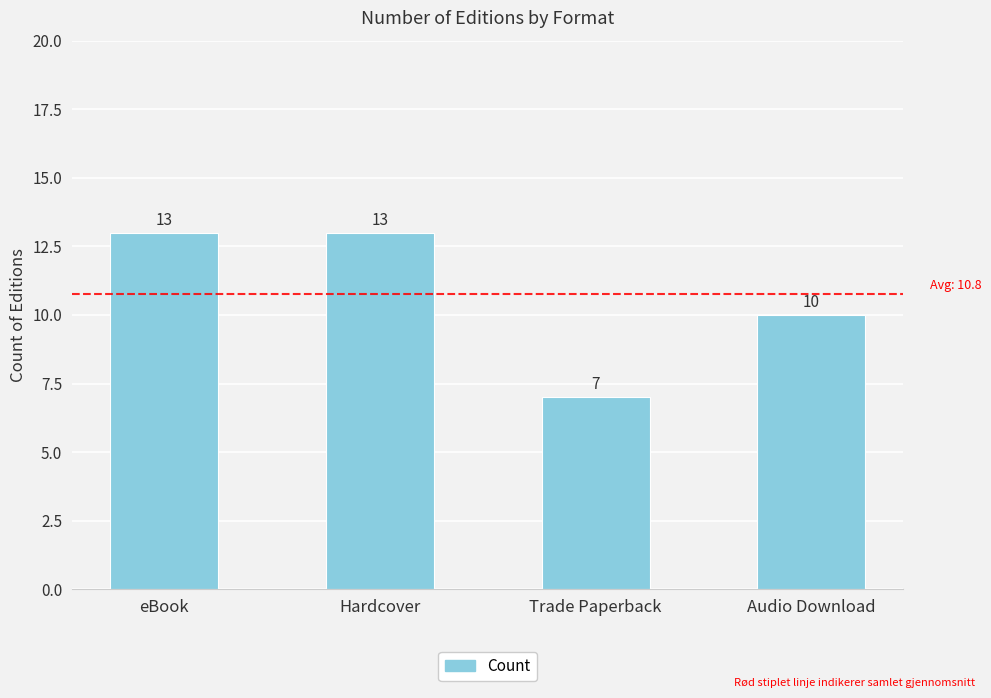

Which label corresponds to the smallest value in the chart?

Trade Paperback